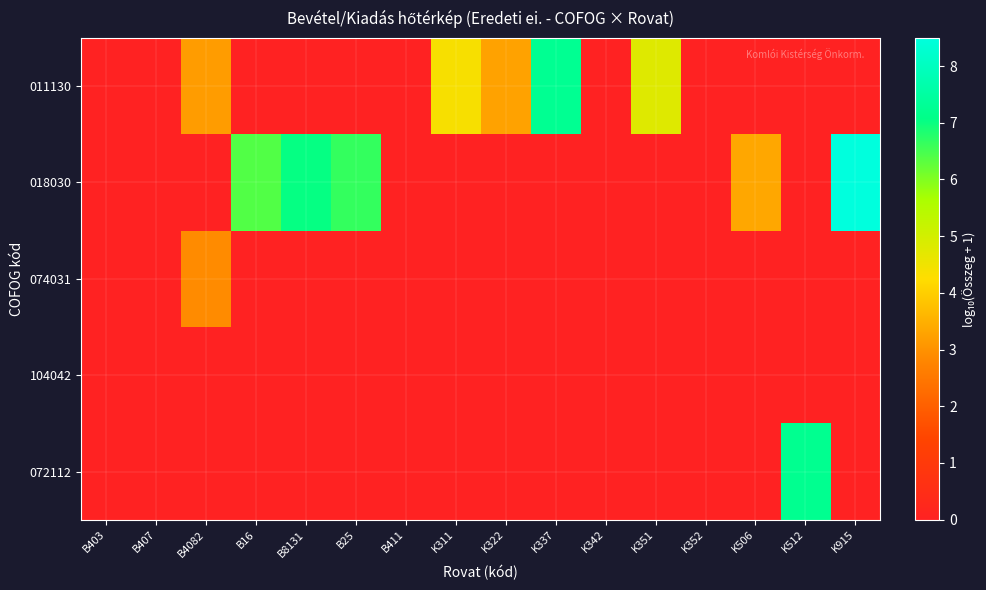

At K915, list the series in order from largest to smallest.

018030, 011130, 074031, 104042, 072112